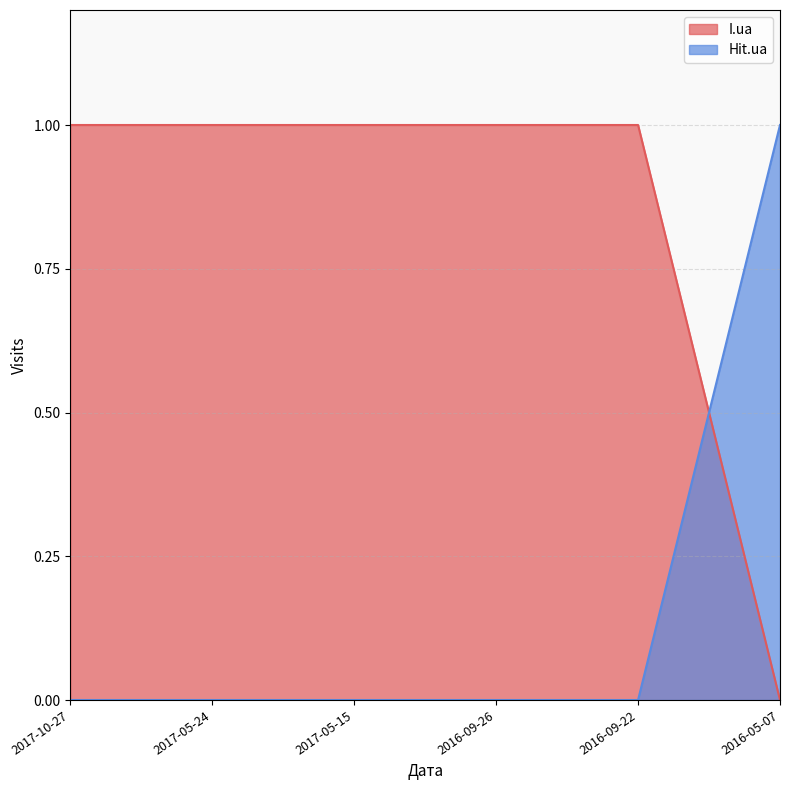

Reading left to right, transcribe all the data shown in this chart.

I.ua: 1	1	1	1	1	0
Hit.ua: 0	0	0	0	0	1